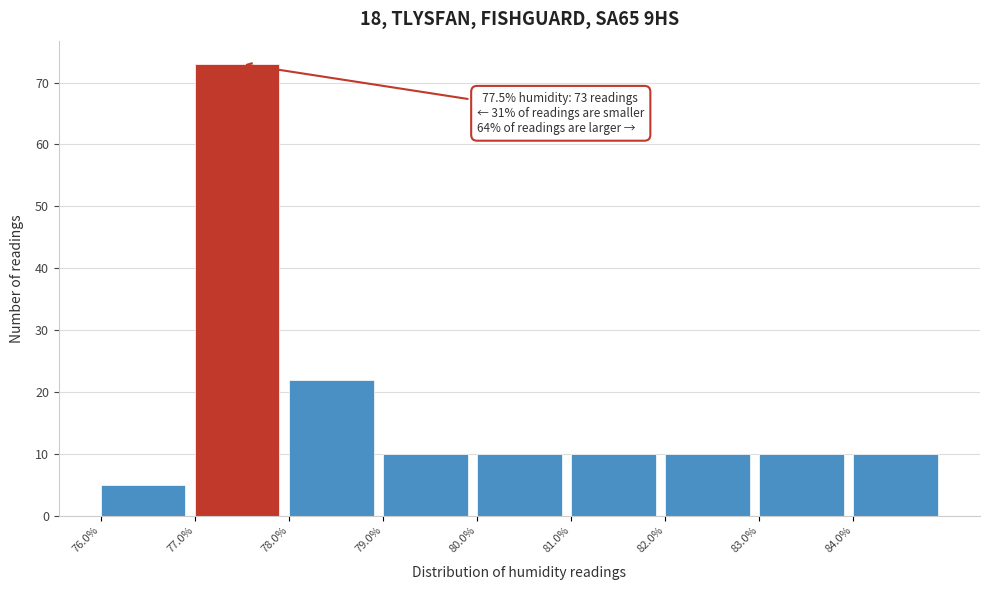

Which range on the x-axis has the tallest bar?

77 to 78